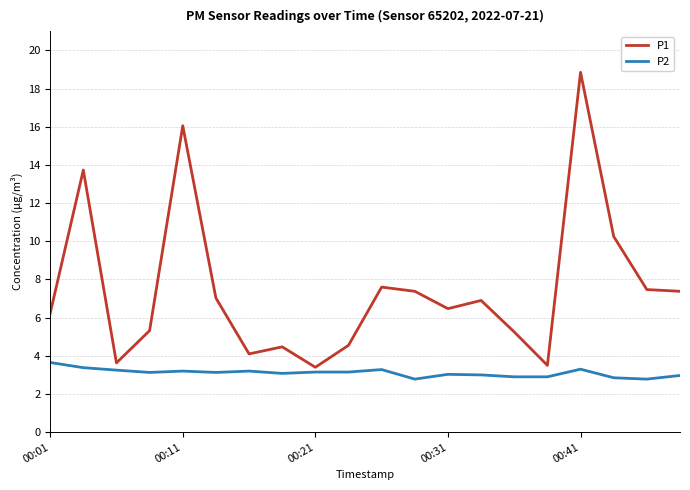

Which series has the largest total across all categories?

P1